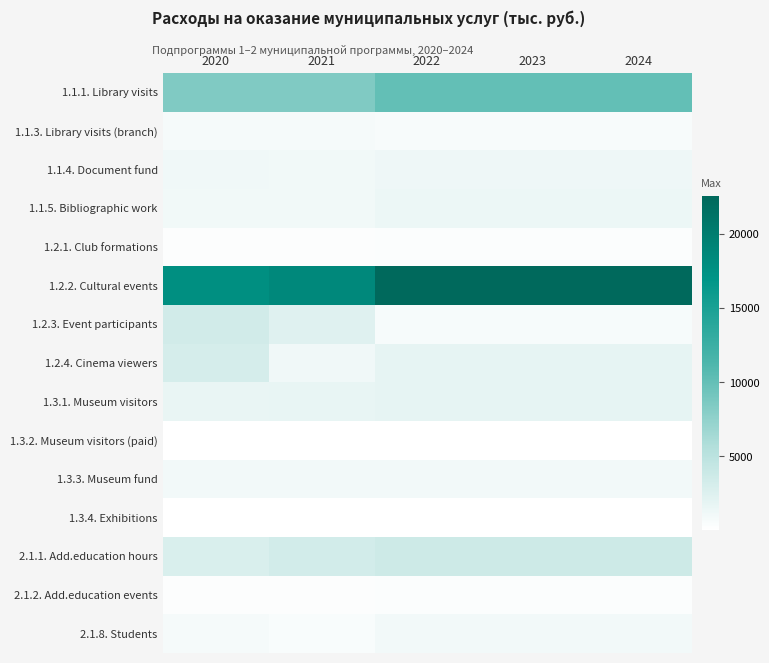

Rank the series at 2021 from highest to lowest value.

1.2.2. Cultural events, 1.1.1. Library visits, 2.1.1. Add.education hours, 1.2.3. Event participants, 1.3.1. Museum visitors, 1.2.4. Cinema viewers, 1.1.4. Document fund, 1.1.5. Bibliographic work, 1.3.3. Museum fund, 1.1.3. Library visits (branch), 2.1.8. Students, 1.2.1. Club formations, 2.1.2. Add.education events, 1.3.4. Exhibitions, 1.3.2. Museum visitors (paid)